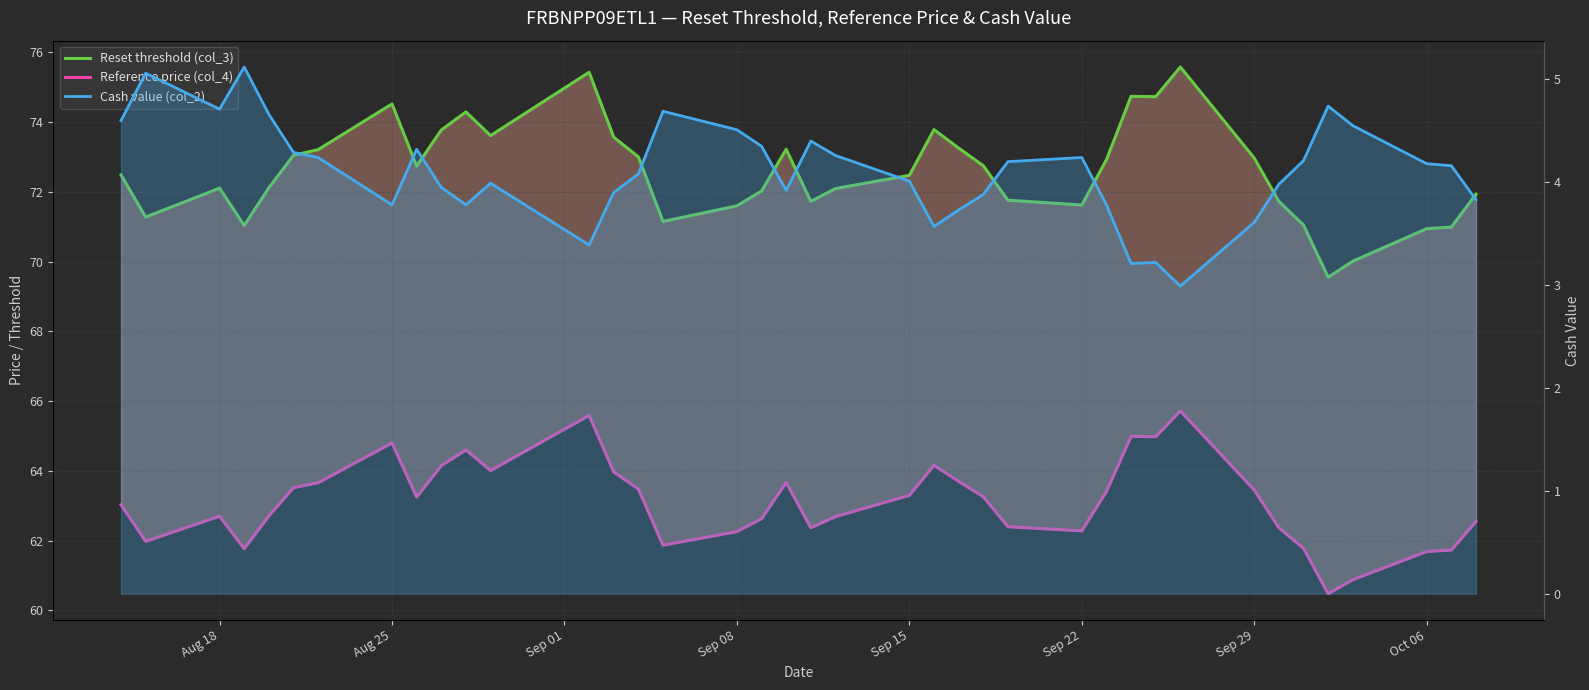

Is the value of Reset threshold (col_3) at 23 greater than the value of Cash value (col_2) at 28?

Yes